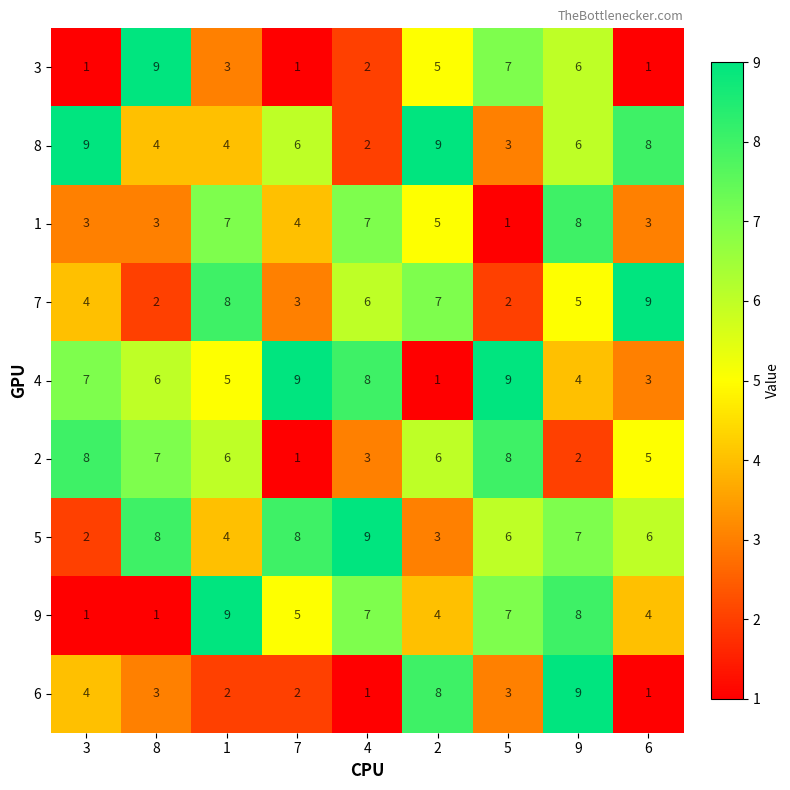

What is the highest value of the 5 series?

9